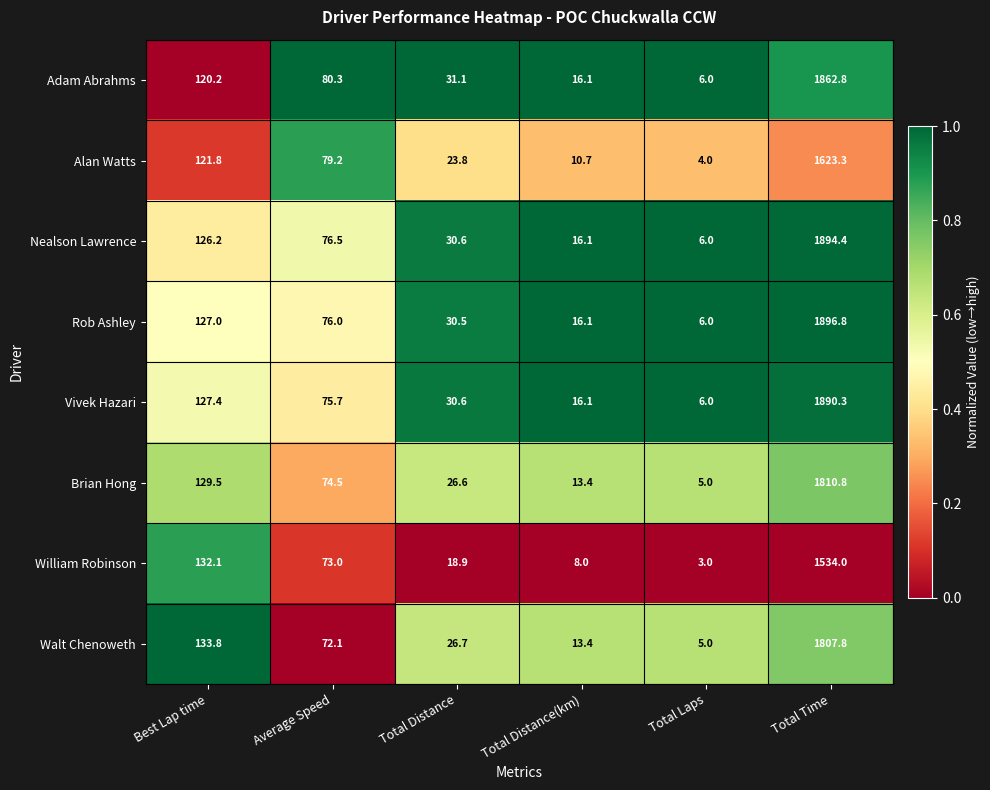

What is the spread (max minus min) of values at Best Lap time?

13.6